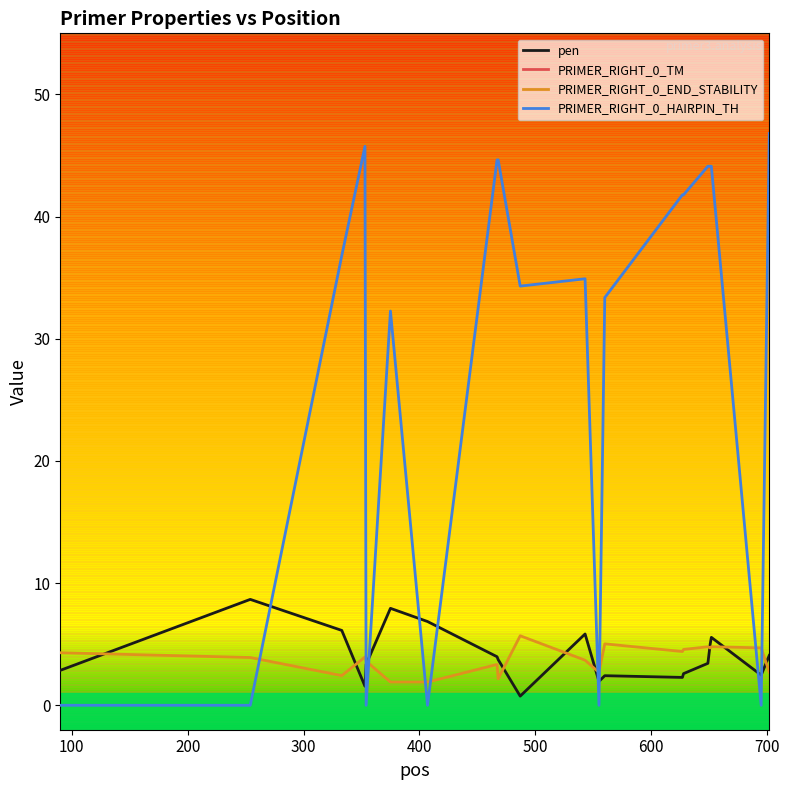

True or false: PRIMER_RIGHT_0_END_STABILITY and PRIMER_RIGHT_0_HAIRPIN_TH cross at least once.

True